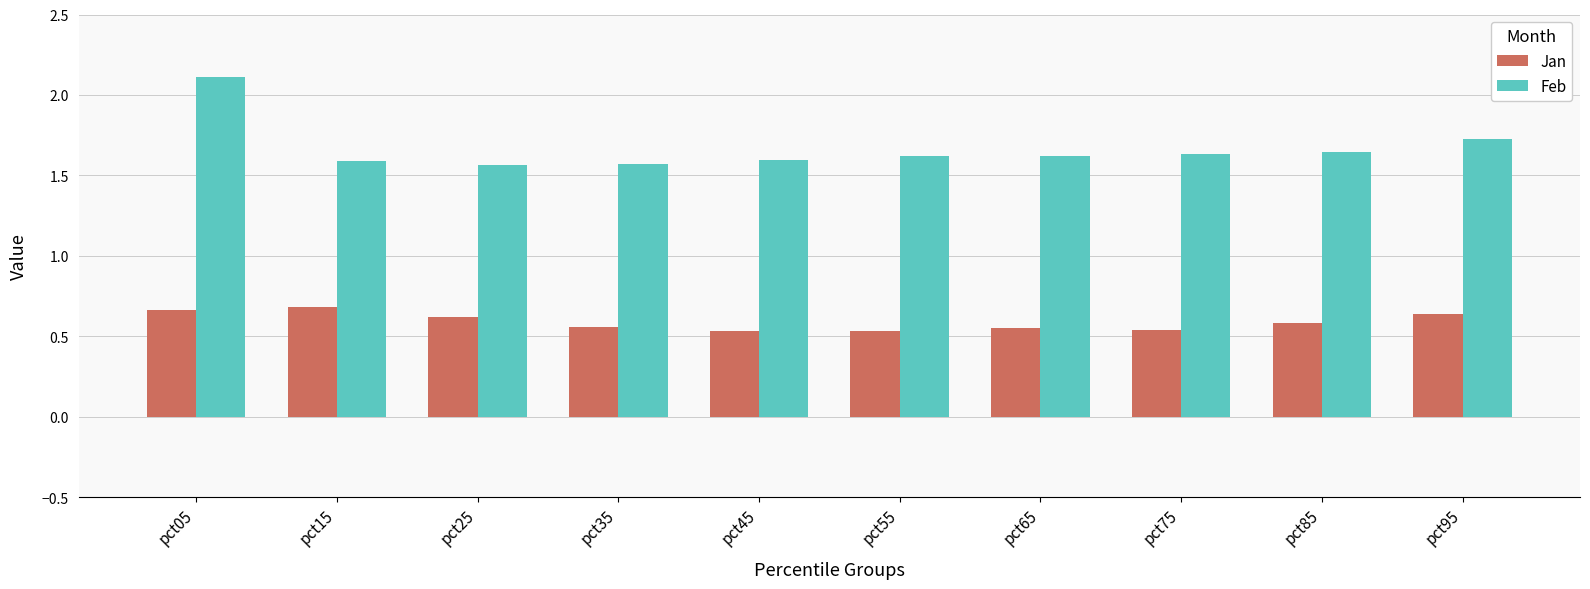

How many Jan values are between 0 and 1?

10